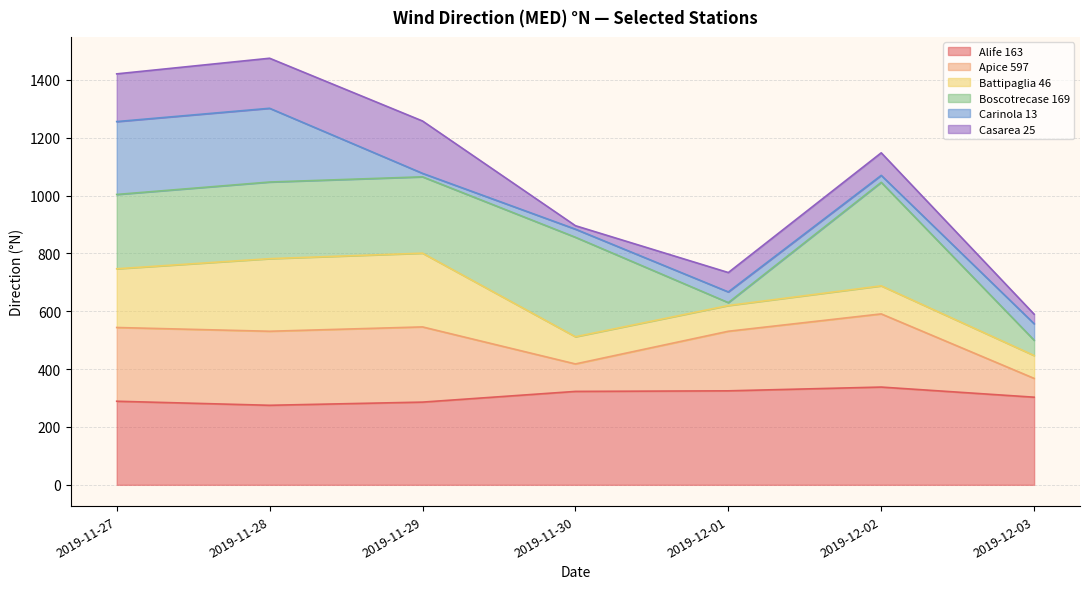

What position from the right is 2019-11-29?

5